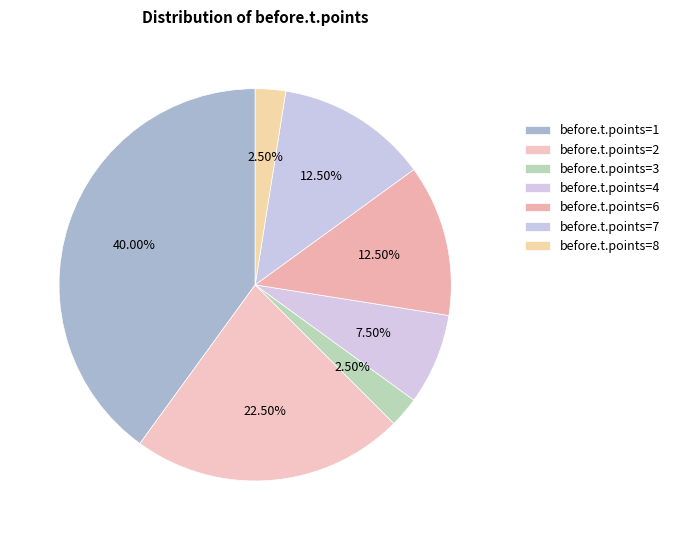

How many slices are in this pie chart?

7